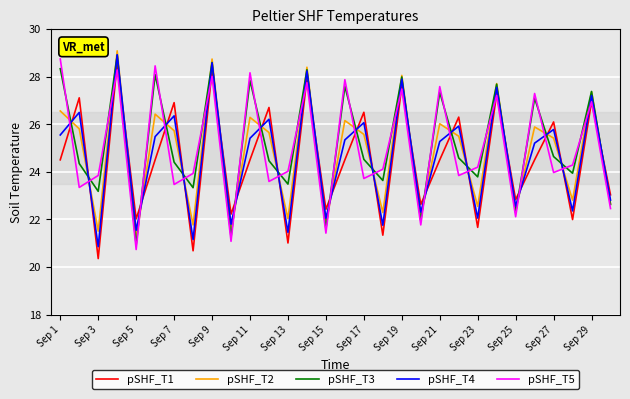

What is the greatest value displayed?

29.1